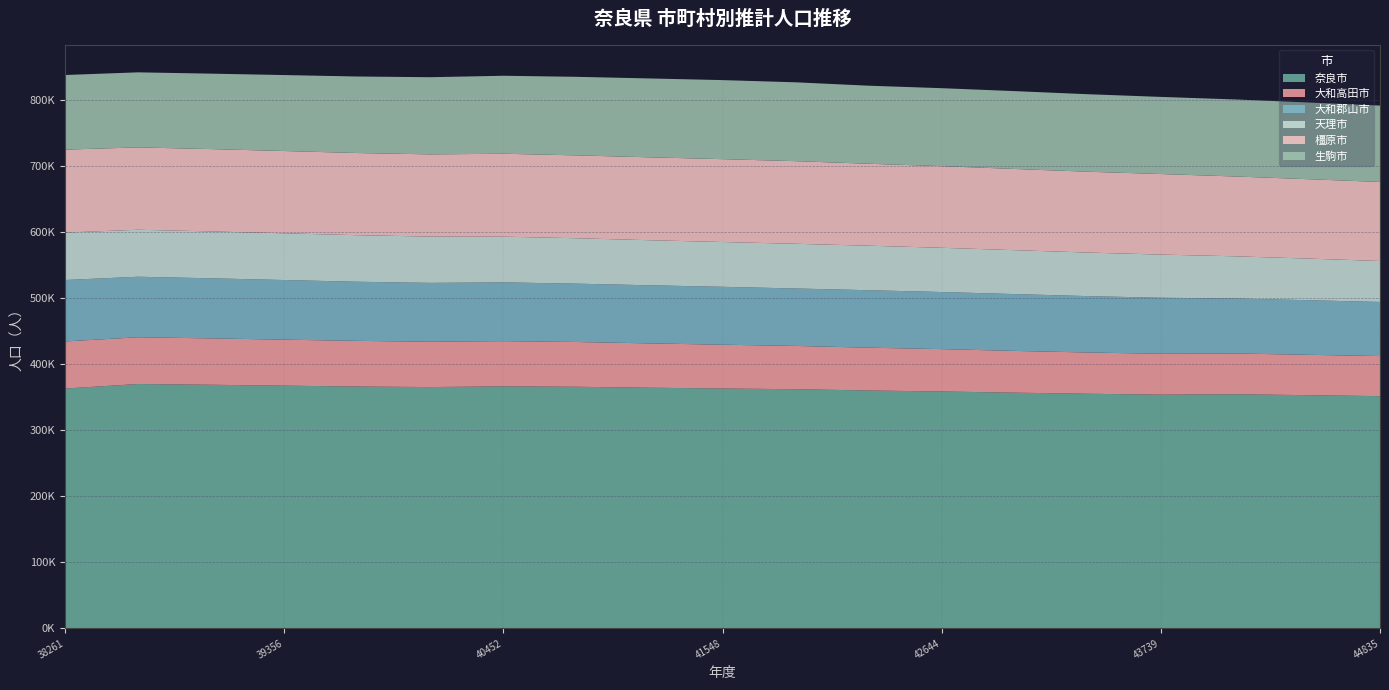

Reading left to right, transcribe all the data shown in this chart.

奈良市: 363220	370102	368989	367581	366340	365470	366591	365929	364498	363296	362226	360310	358786	356992	355350	353989	354630	353217	351711
大和高田市: 71363	70800	70204	69689	69095	68687	68451	67805	67130	66334	65549	64817	64156	63247	62489	61921	61744	61134	60717
大和郡山市: 93023	91672	91002	90332	89553	89118	89023	88356	88000	87698	87018	87050	86466	86068	85405	84820	83285	82730	81965
天理市: 71861	71152	71027	70759	70504	70117	69178	68790	68249	67829	67692	67398	67012	66493	65942	65394	63889	63062	62005
橿原市: 125618	124728	124662	124631	124457	124495	125605	125511	125563	125500	125147	124111	123640	122991	122422	122003	120922	120231	119709
生駒市: 113018	113686	114294	115046	115882	116885	118113	118974	119455	119720	119431	118233	118084	117908	117411	116816	116675	116222	115701